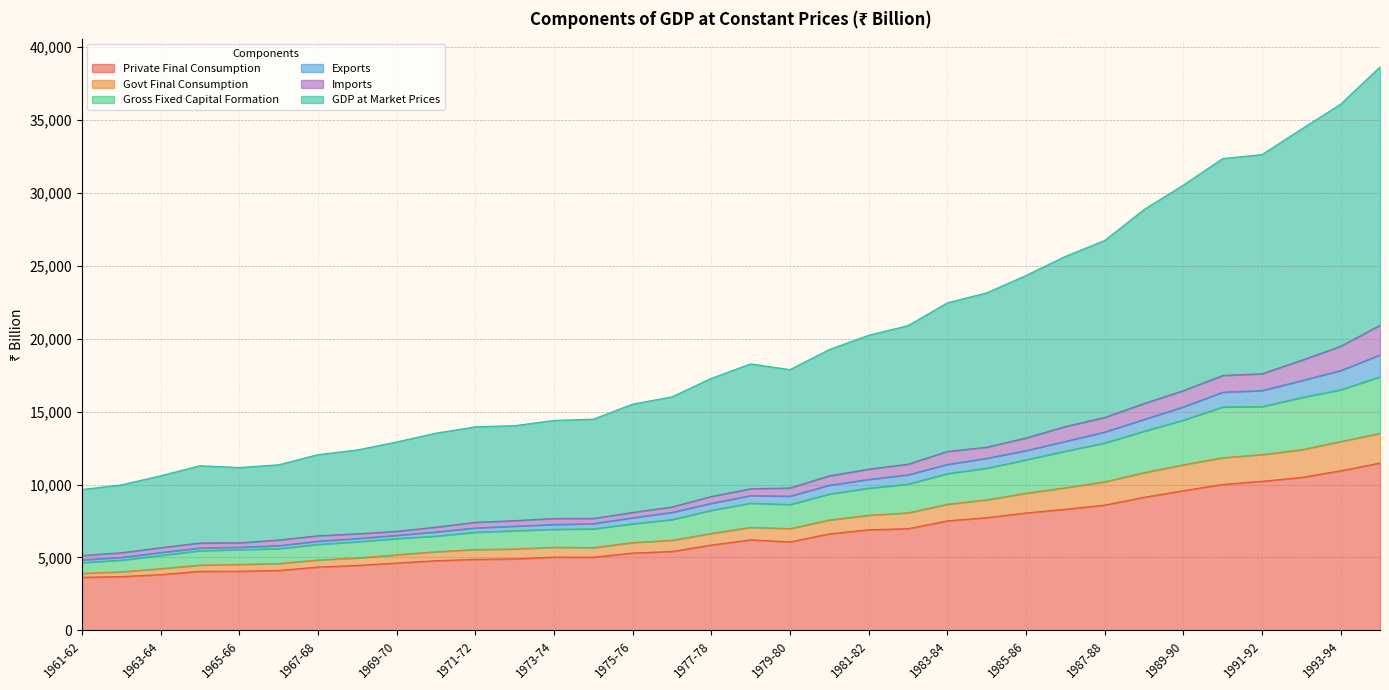

What is the maximum value for Private Final Consumption?

11476.1